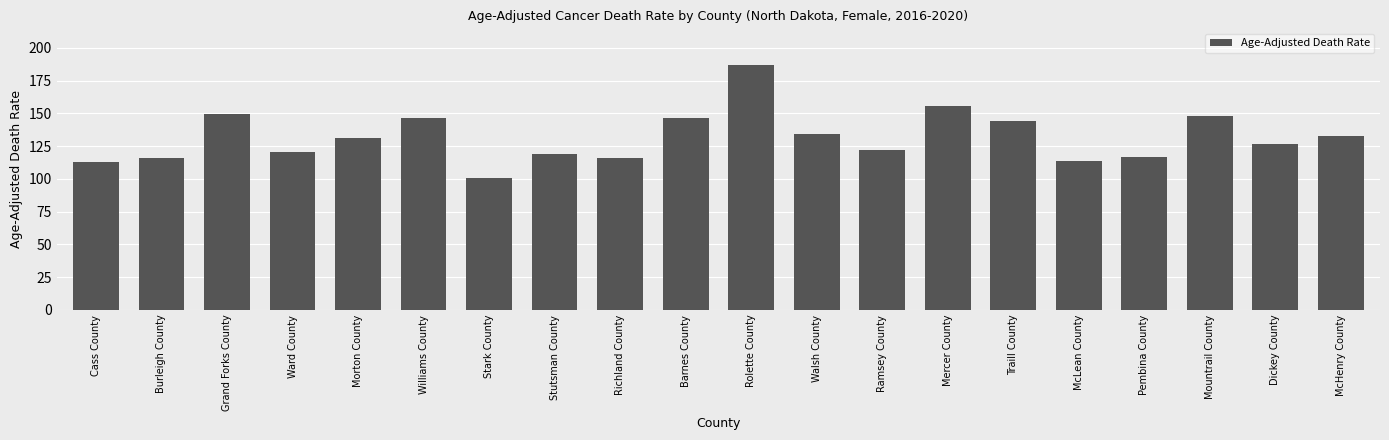

Read the value at Ramsey County.

121.9